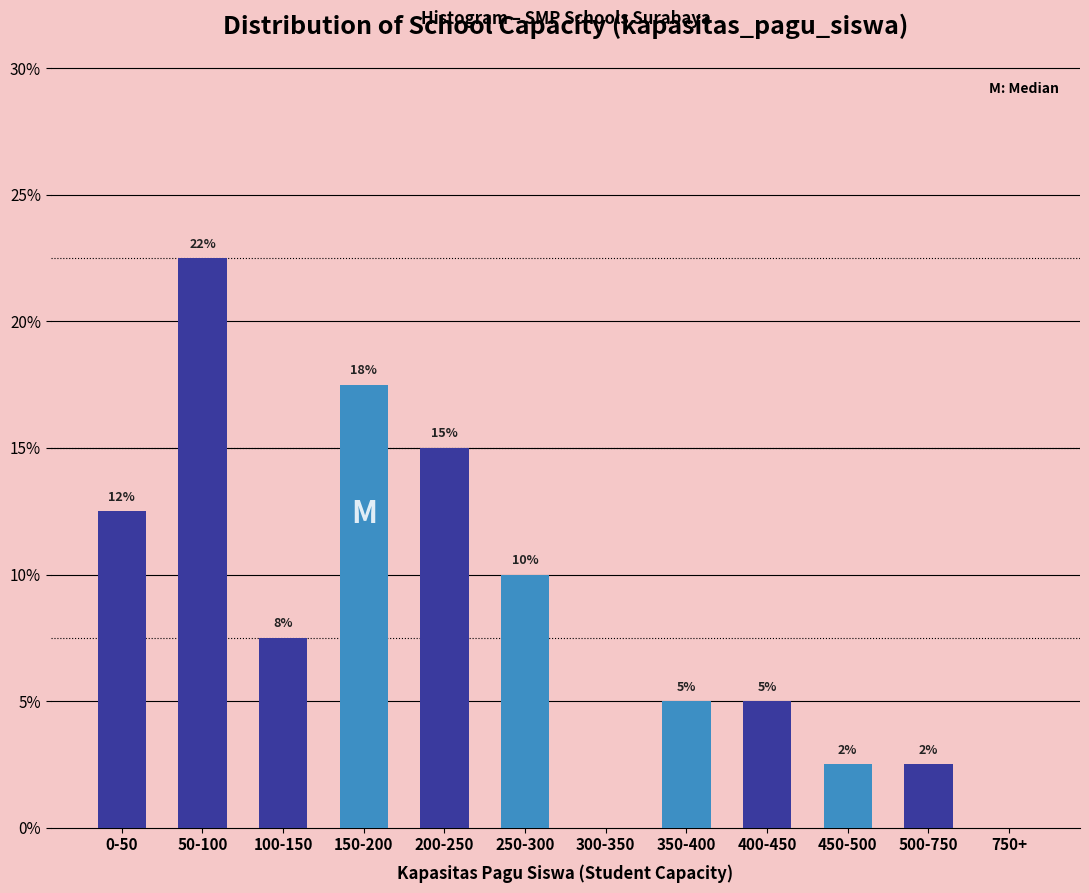

Are the bars horizontal?

No